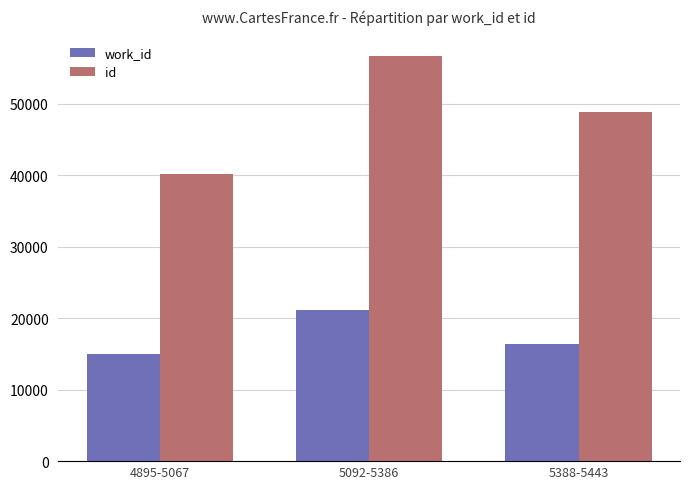

At which label does work_id first exceed 16336?

5092-5386